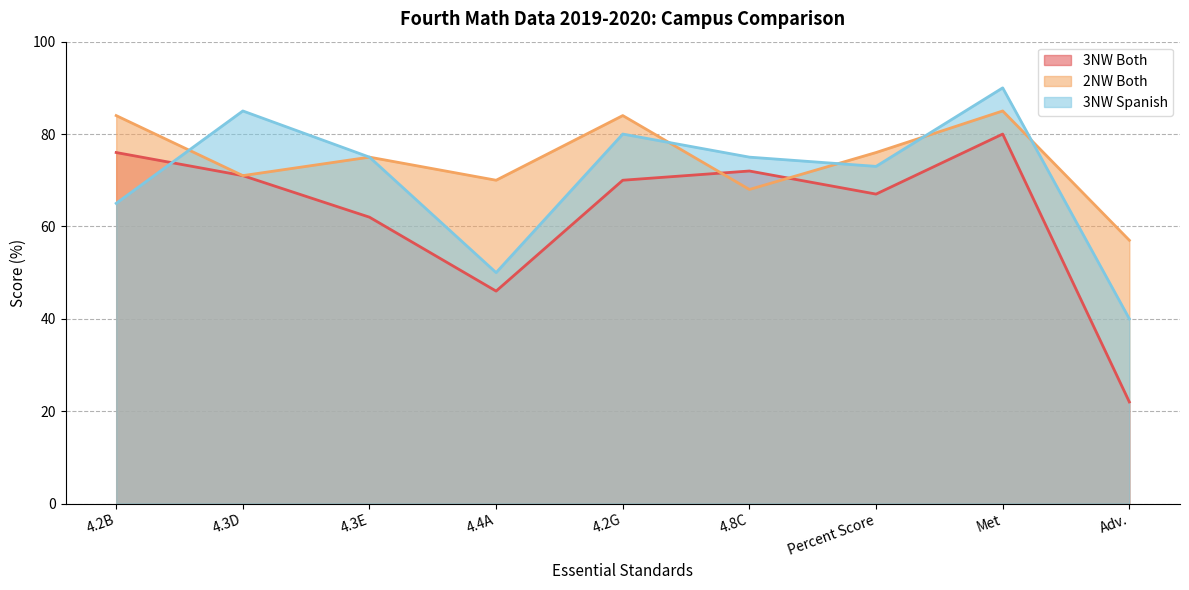

What is the difference between the highest and lowest values at Met?

10